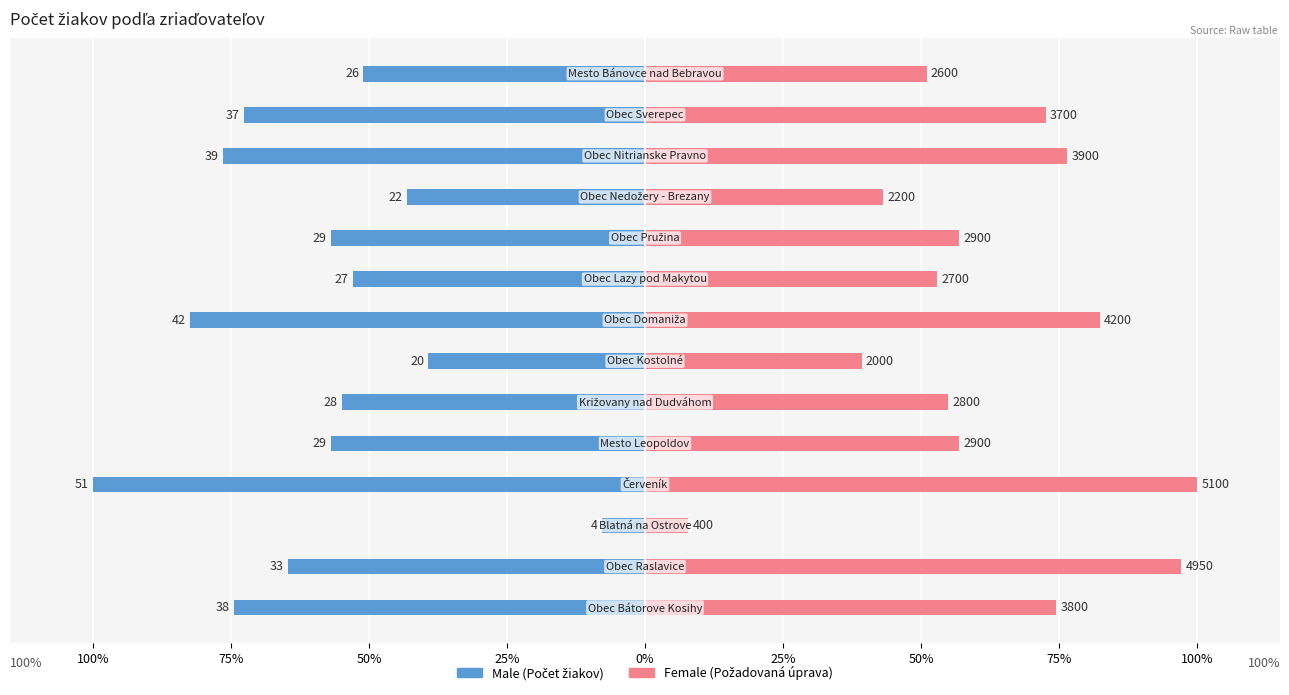

How many values in the Male series are below -56?

8